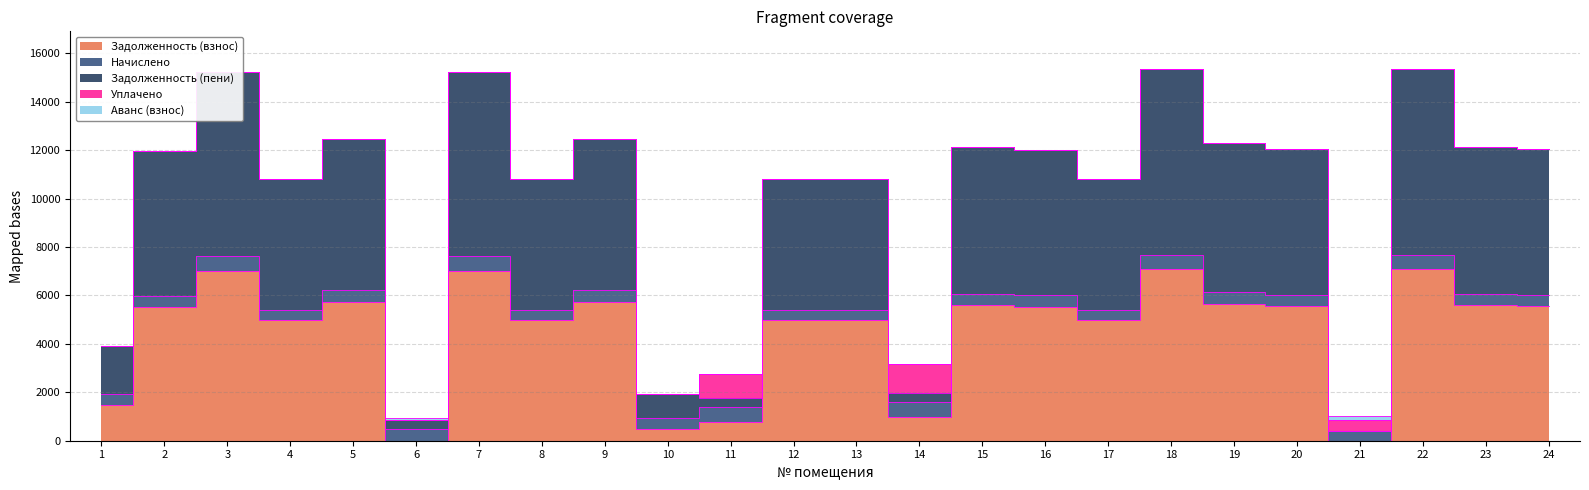

Between 14 and 18, which series saw the biggest shift?

Задолженность (пени)